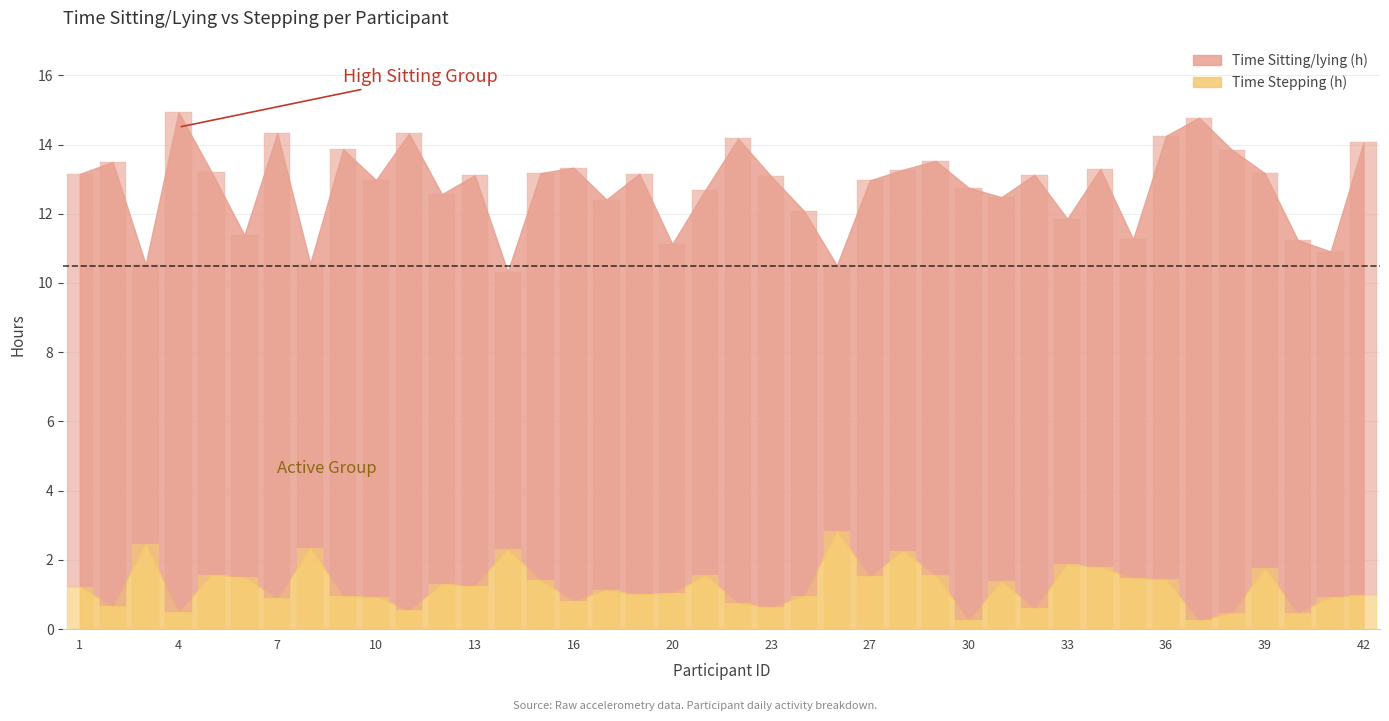

At how many categories does at least one series exceed 0?

40